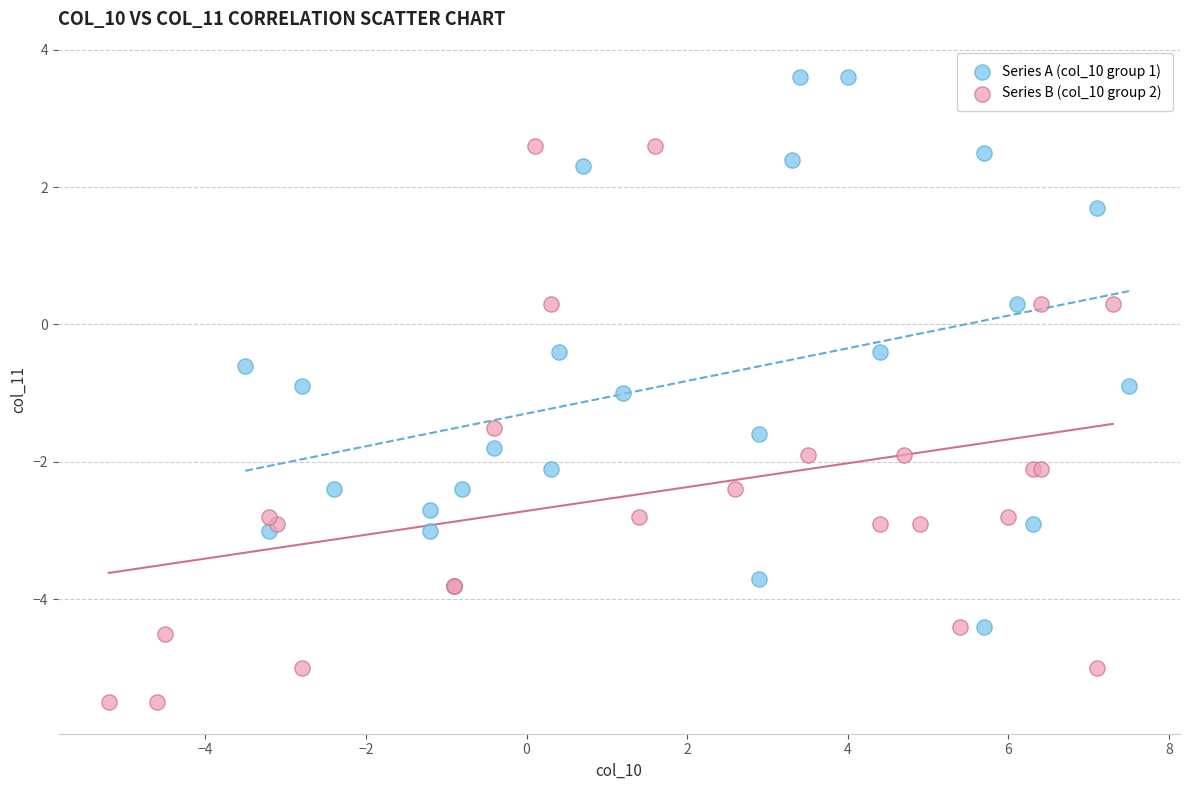

Which series contains the lowest Y value?

Series B (col_10 group 2)